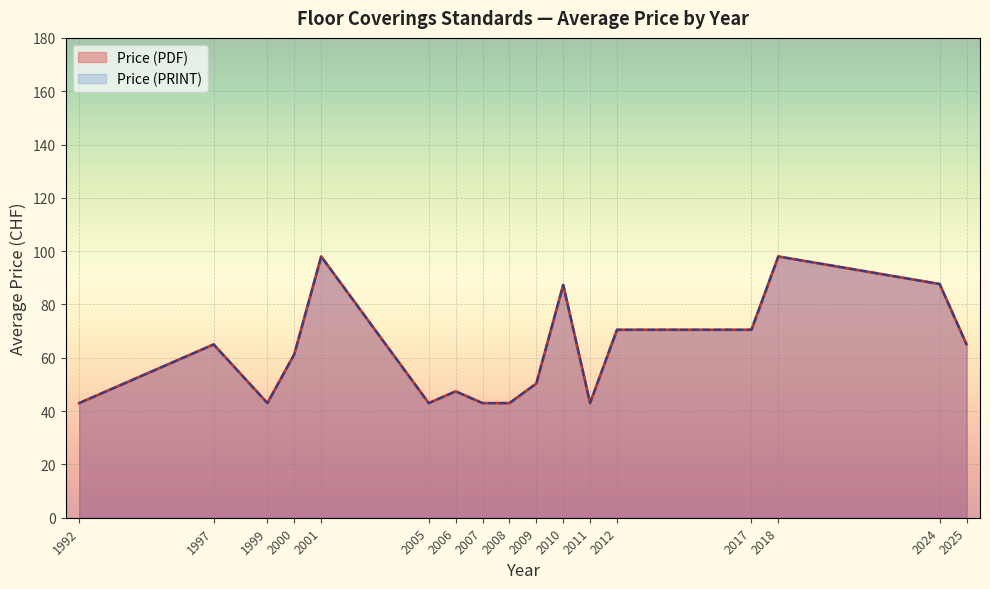

The value of Price (PDF) at 19 is 65. True or false?

True